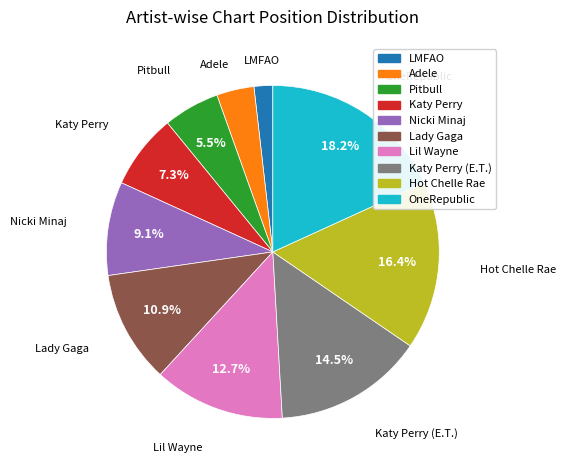

Is there a majority slice in this chart?

No